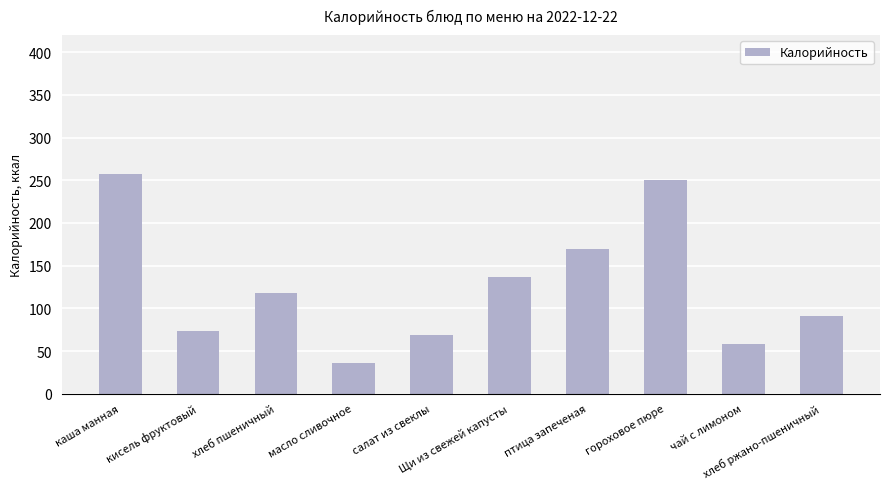

Rank the categories by value from lowest to highest.

масло сливочное, чай с лимоном, салат из свеклы, кисель фруктовый, хлеб ржано-пшеничный, хлеб пшеничный, Щи из свежей капусты, птица запеченая, гороховое пюре, каша манная